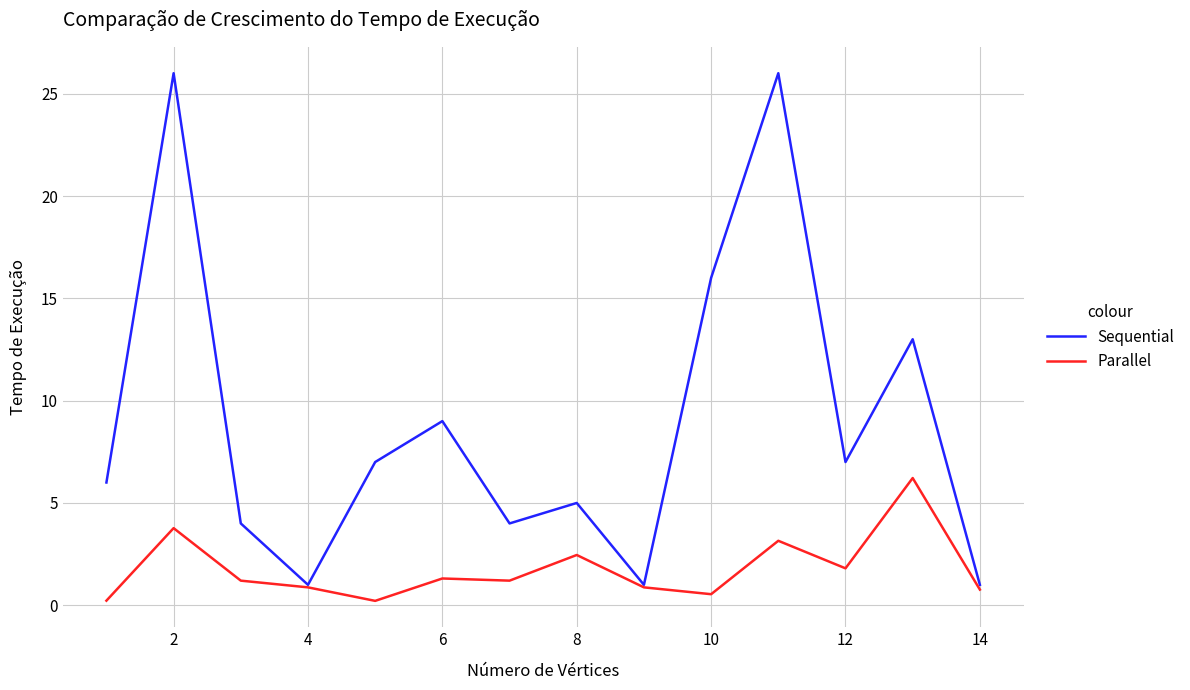

Rank the series by their average value, from lowest to highest.

Parallel, Sequential